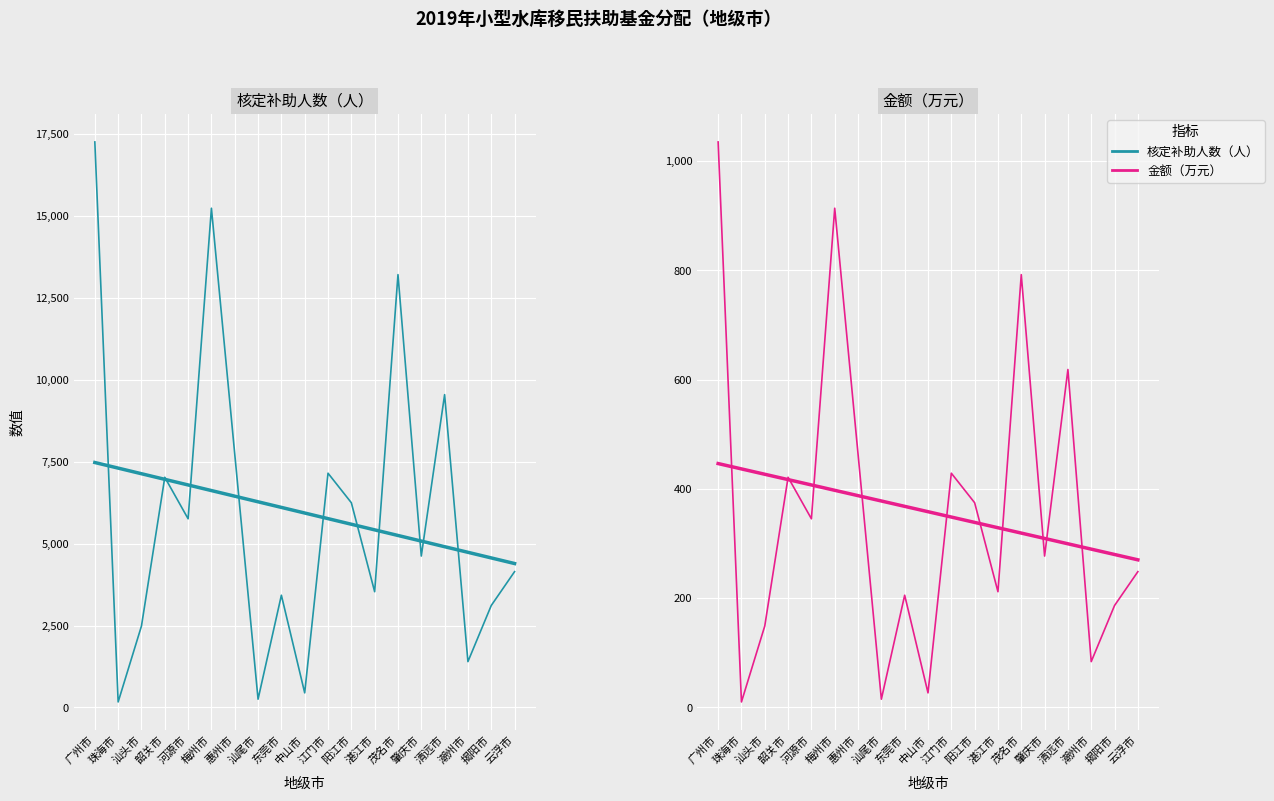

How many series are shown in this chart?

2